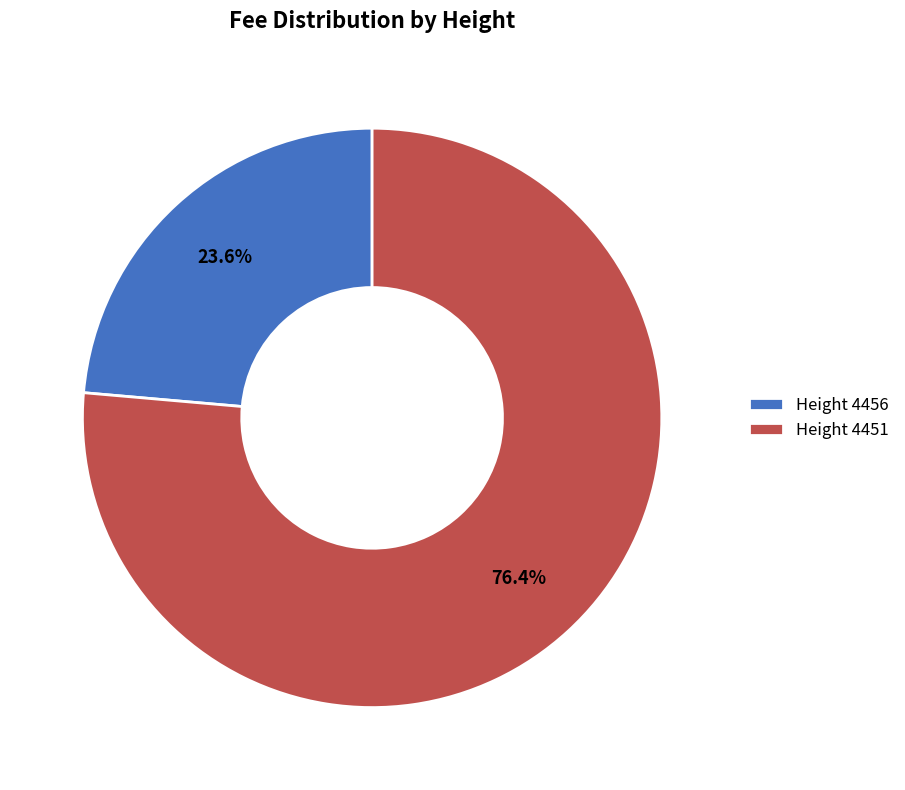

Combined, what portion of the pie is Height 4451 and Height 4456?

100.0%